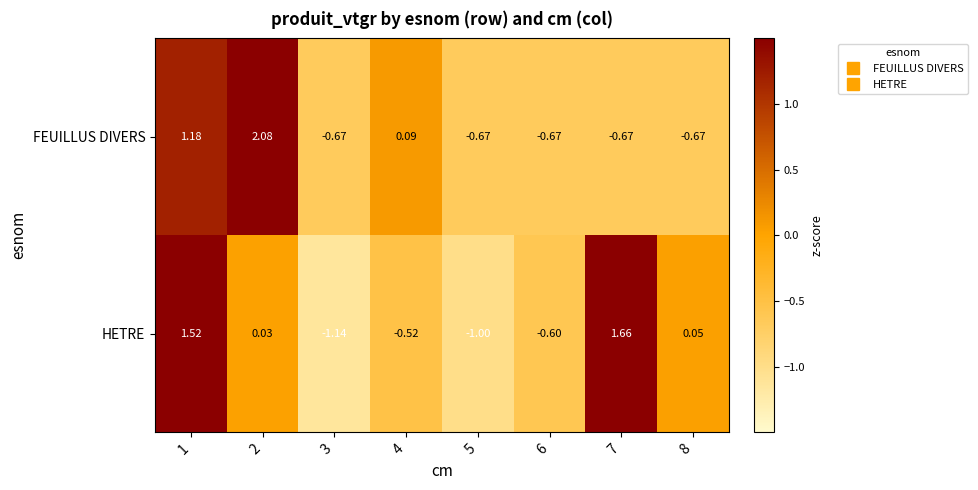

Is the value of HETRE at 3 greater than the value of FEUILLUS DIVERS at 7?

No